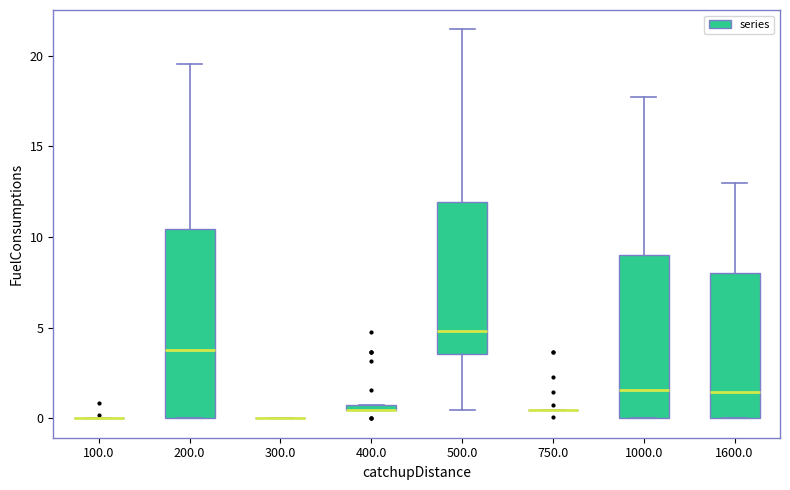

Comparing the boxes themselves (not the whiskers), which one is the tallest?

200.0